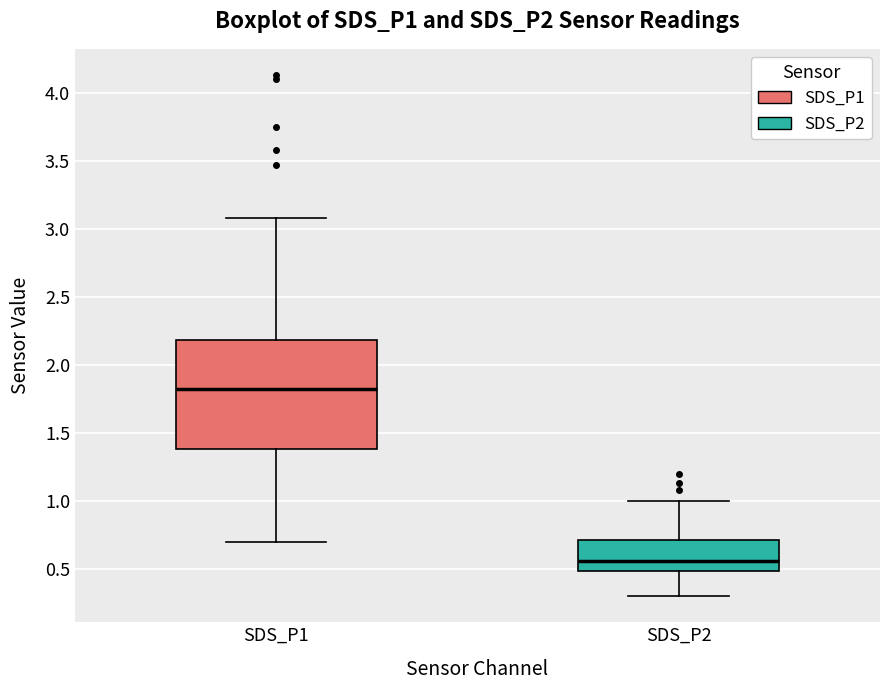

Reading left to right, read every box against the y-axis: the position of its median line, the range the box covers, and the ends of its whiskers. The values are not printed on the chart, so give them approximately, as read against the axis.

SDS_P1: median 1.85, box 1.40 to 2.20, whiskers 0.70 to 3.10
SDS_P2: median 0.55, box 0.50 to 0.70, whiskers 0.30 to 1.00